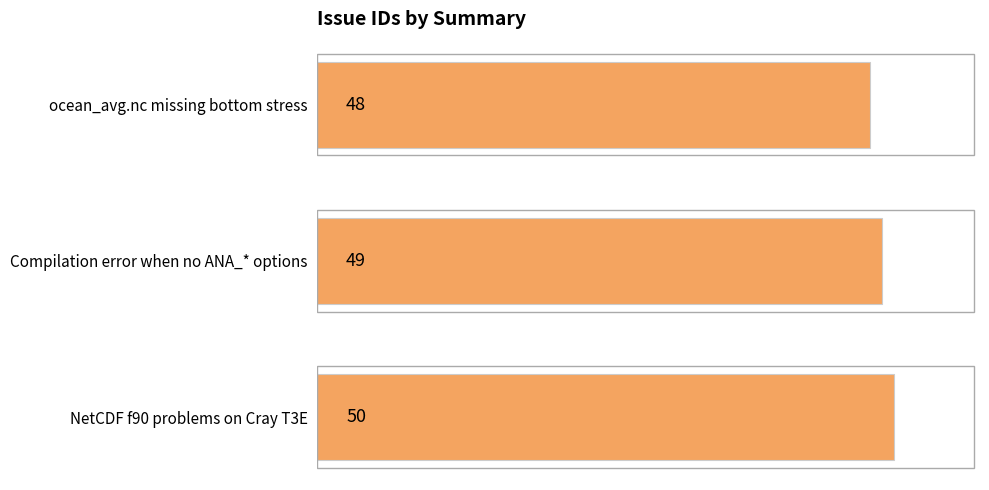

What position from the top is NetCDF f90 problems on Cray T3E?

3